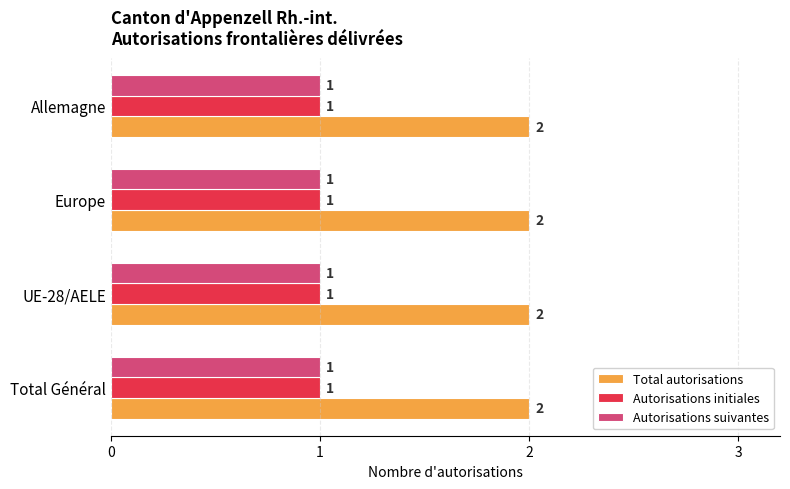

What is the sum of the Total autorisations values at Allemagne and UE-28/AELE?

4